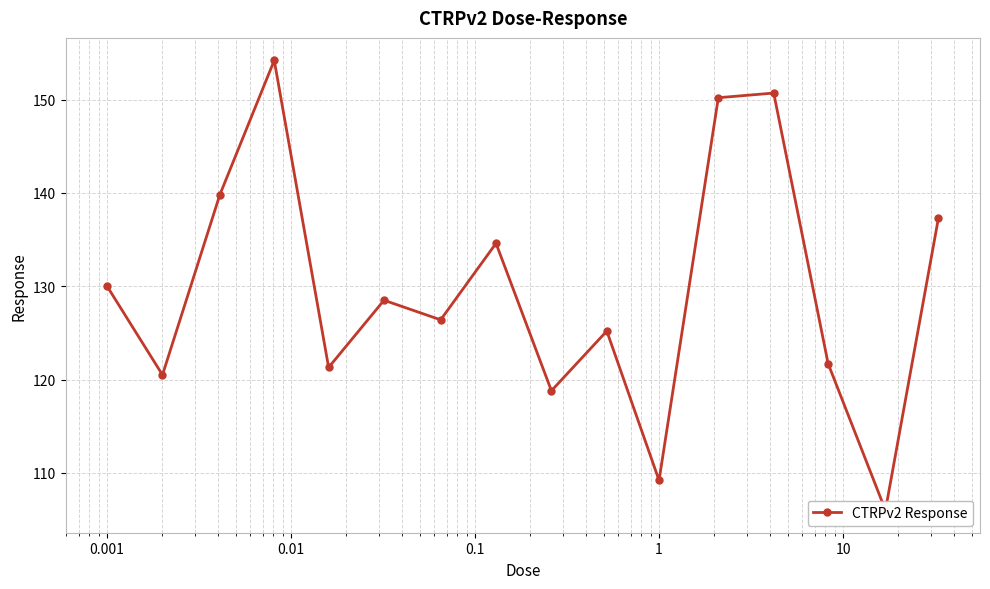

How many points are higher than both their immediate neighbors (excluding endpoints)?

5